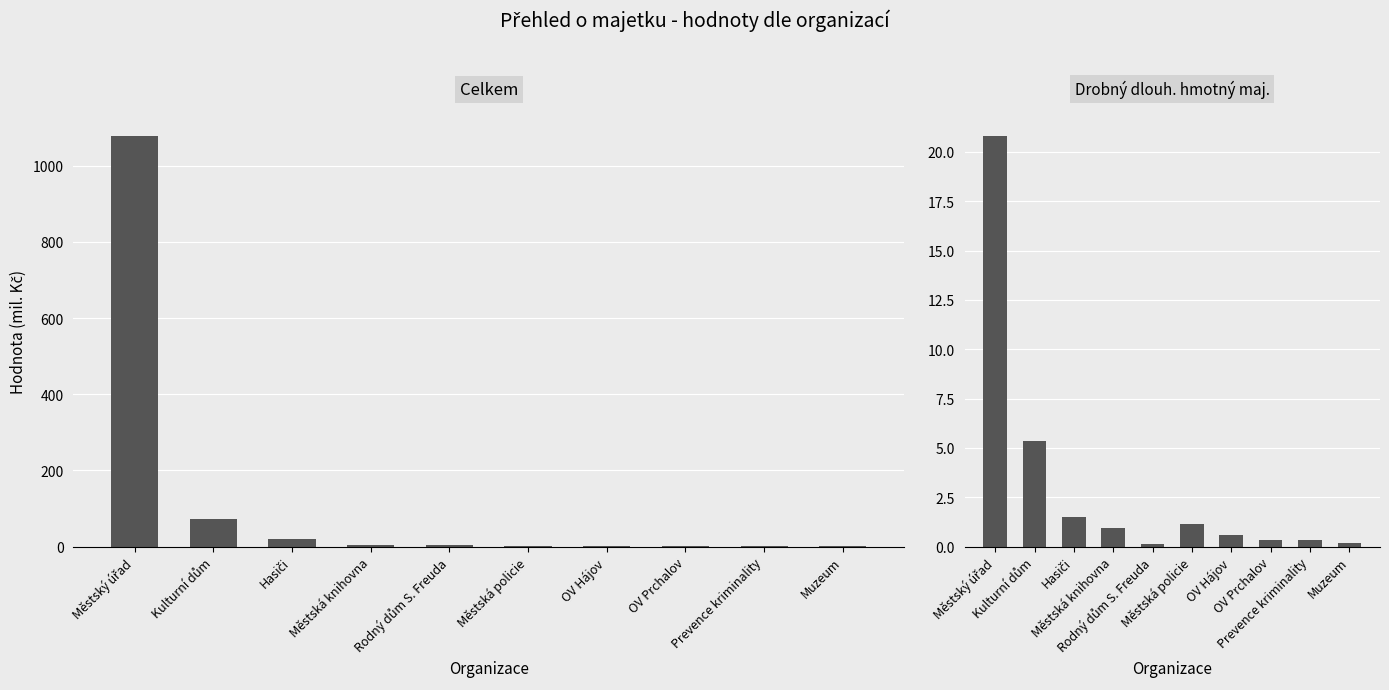

What value does the Celkem series have at Městský úřad?

1078.0